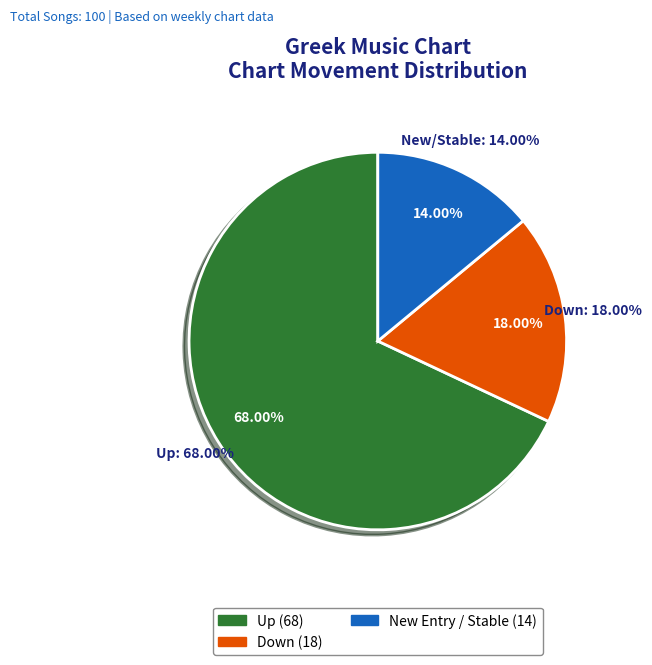

To the nearest percent, what is the difference between the largest and smallest slice percentages?

54%